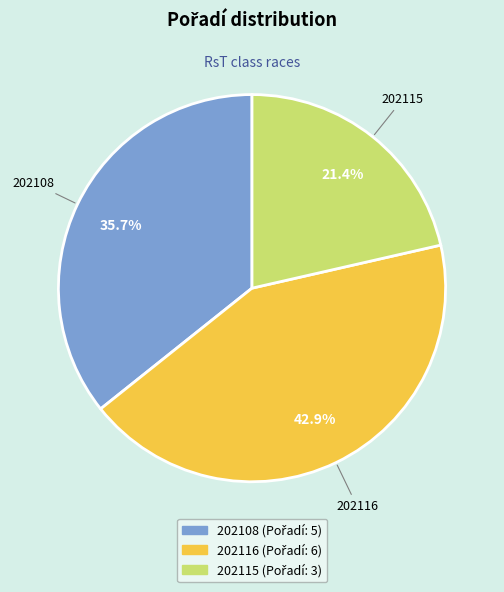

Does any single category account for the majority?

No